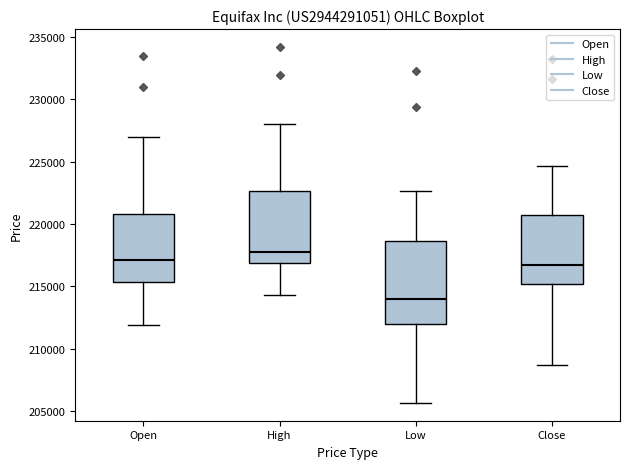

Which box is the tallest, from its lower edge to its upper edge?

Low